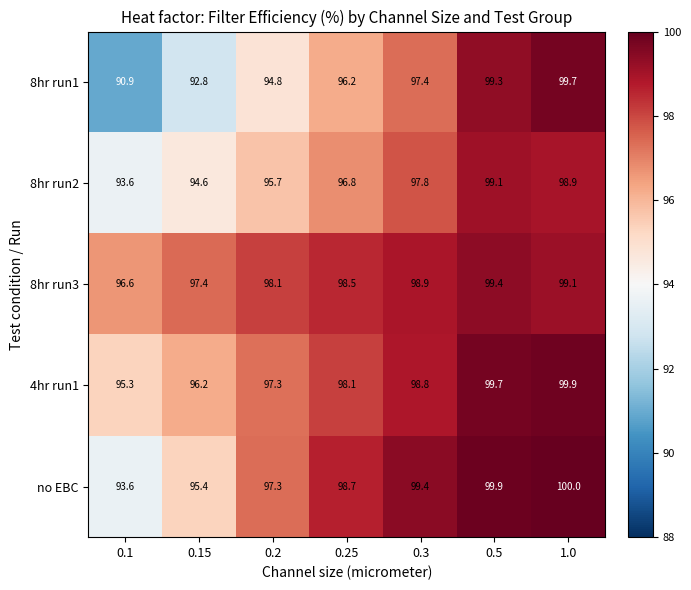

Is it true that 4hr run1 equals 97.3 at 0.2?

True